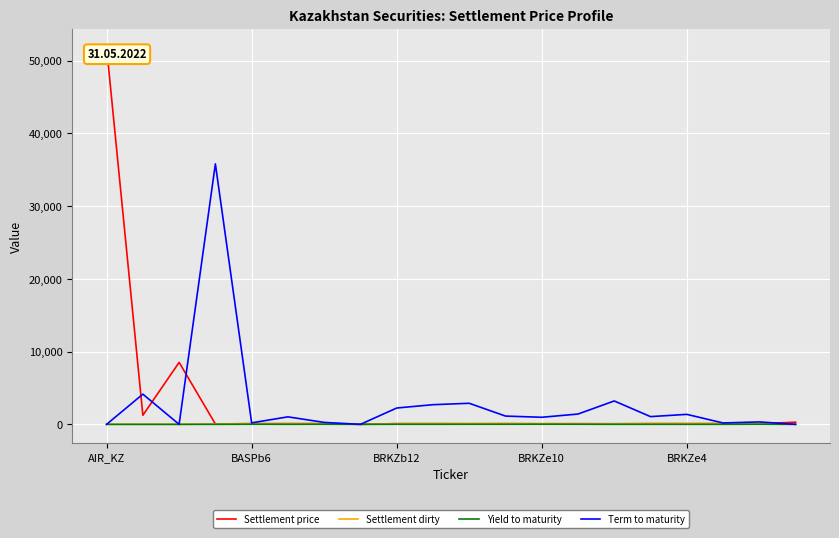

Which series has the largest range (max minus min)?

Settlement price